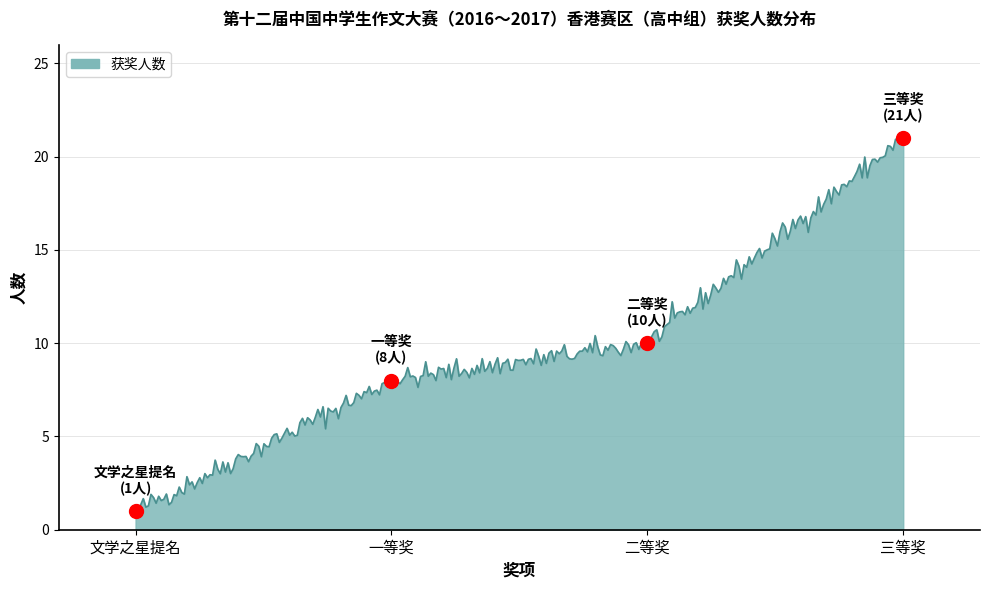

What is the difference between the maximum and minimum values?

20.2